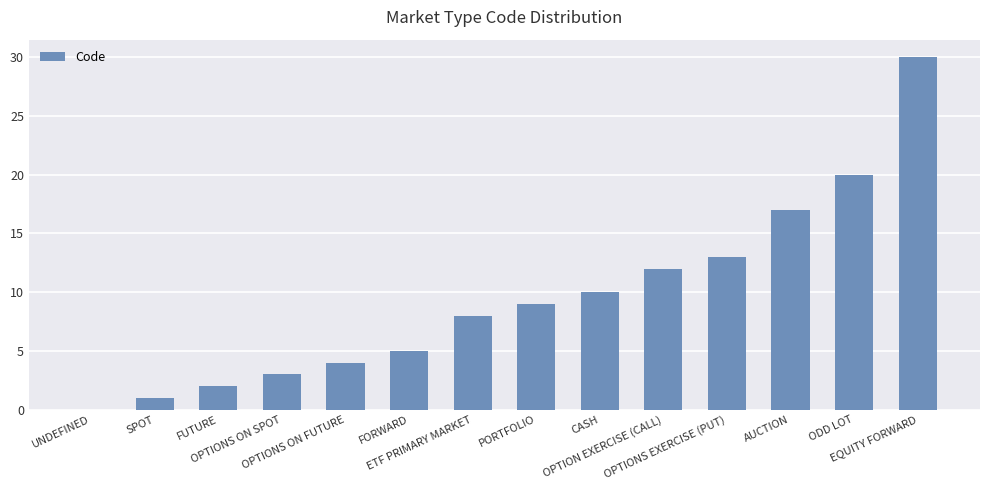

How many categories are shown in the chart?

14